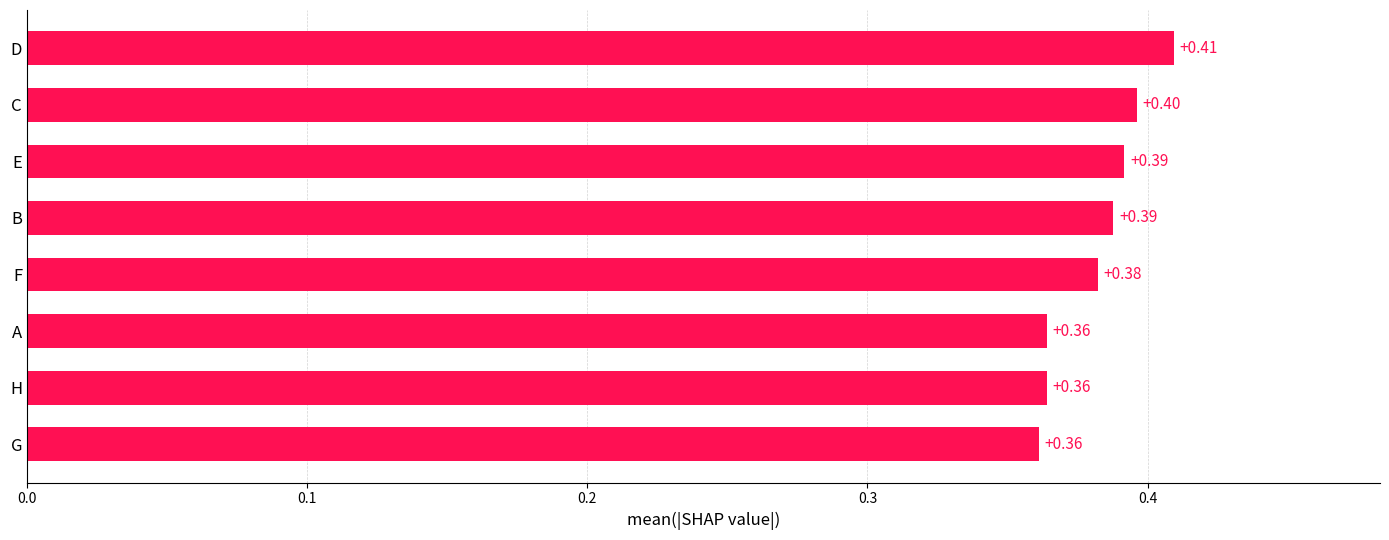

What is the sum of the values at A and C?

0.8